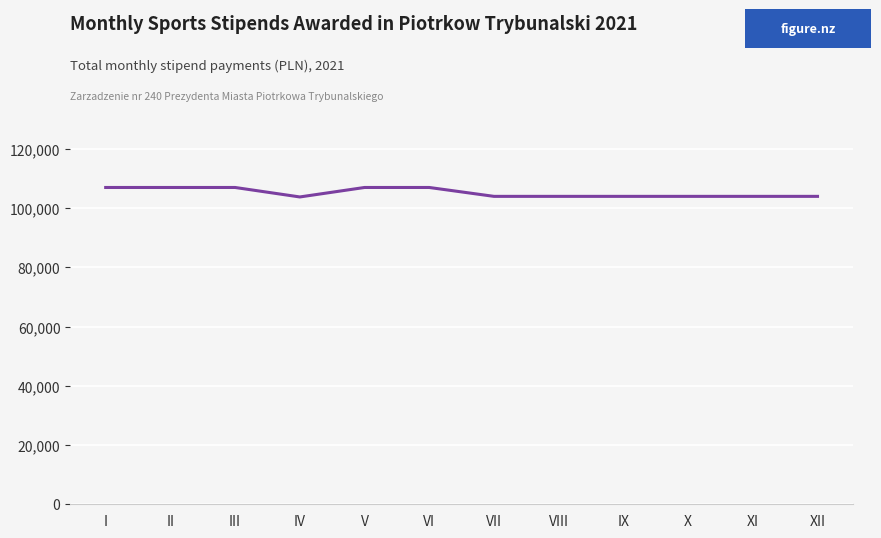

What is the change in value from IV to XI?

+200